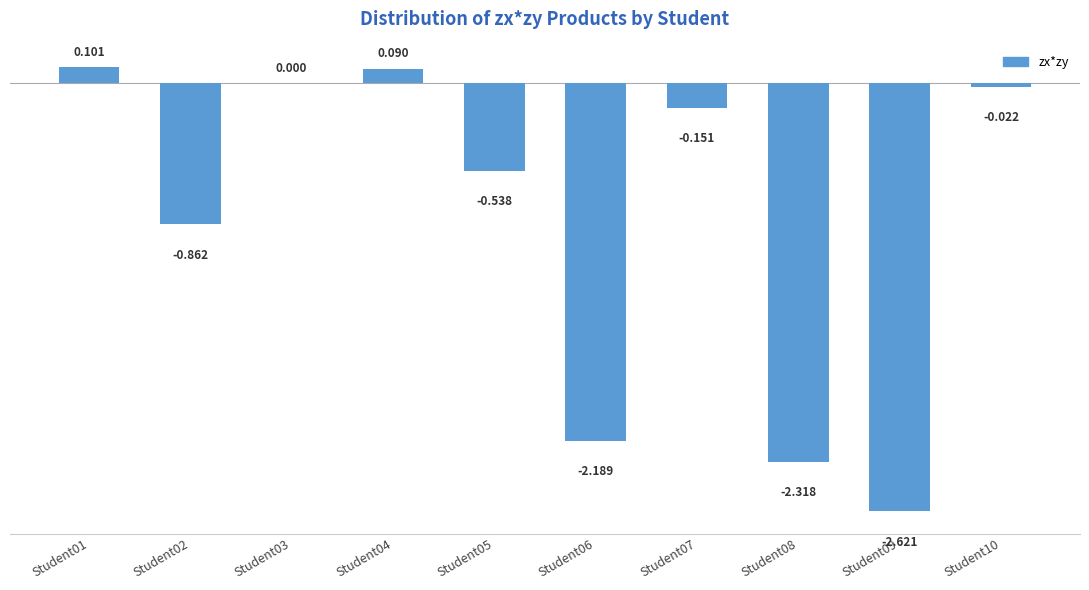

Where is the data nearest to the value -1?

Student02